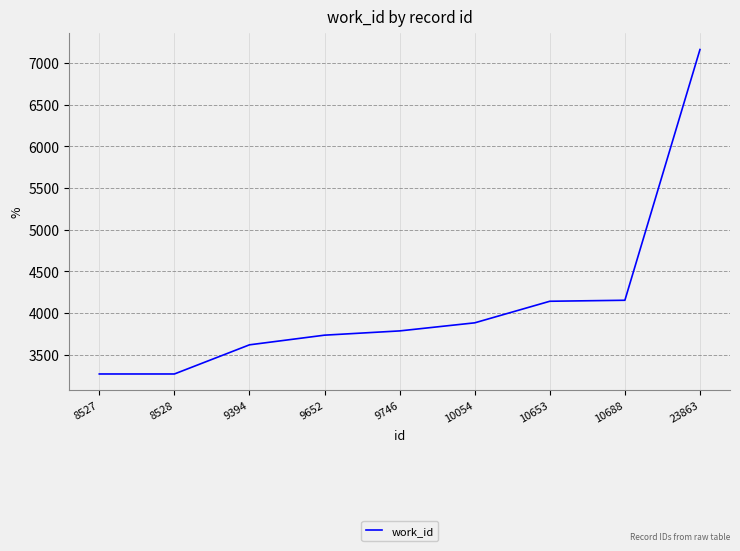

What is the ratio of the value at 10653 to the value at 9652?

1.1